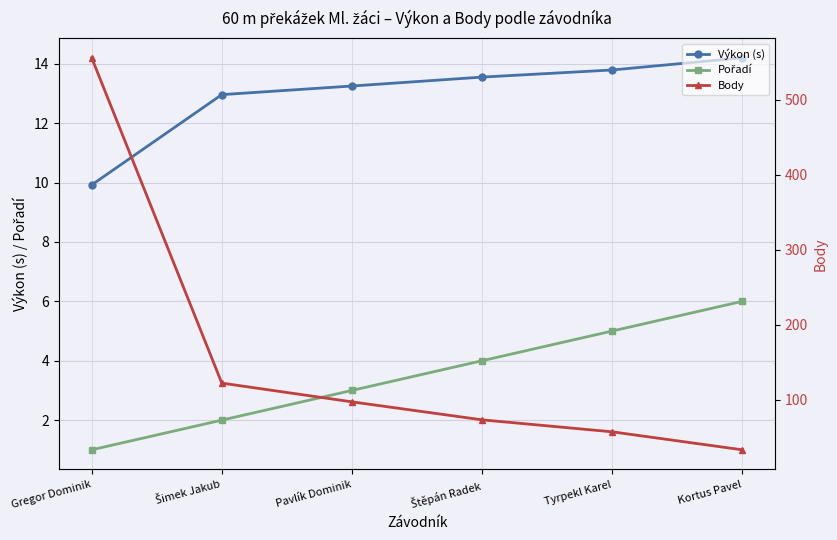

What is the label of the 4th point from the left?

Štěpán Radek